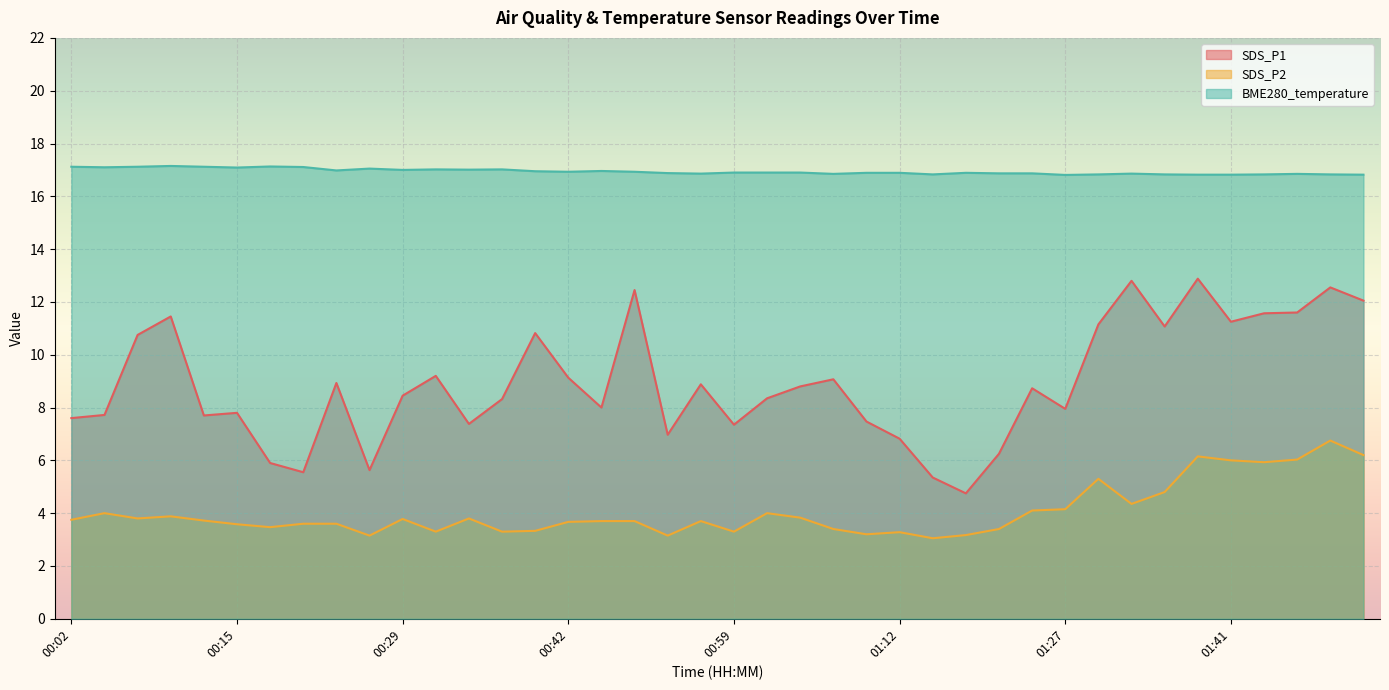

Which has a higher value, 00:24 or 00:04?

00:24